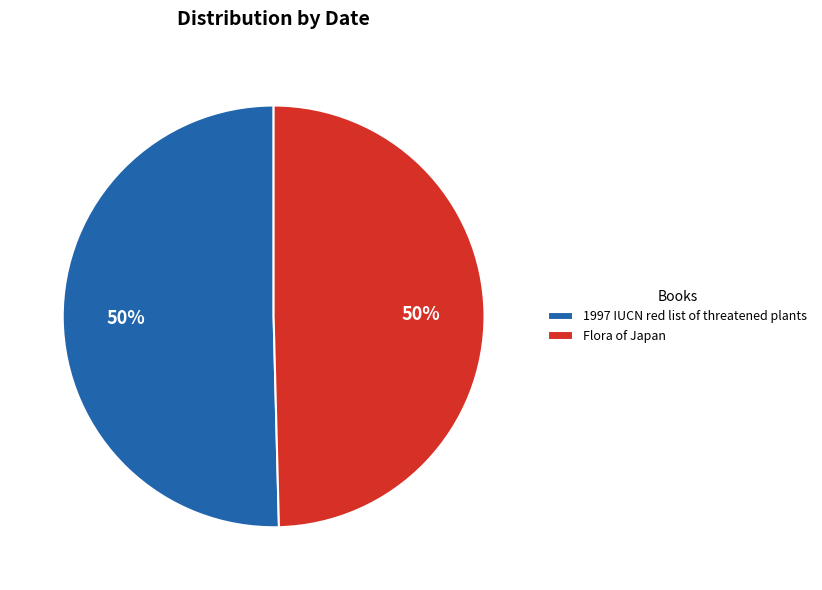

Is the sum of Flora of Japan and 1997 IUCN red list of threatened plants greater than half?

Yes